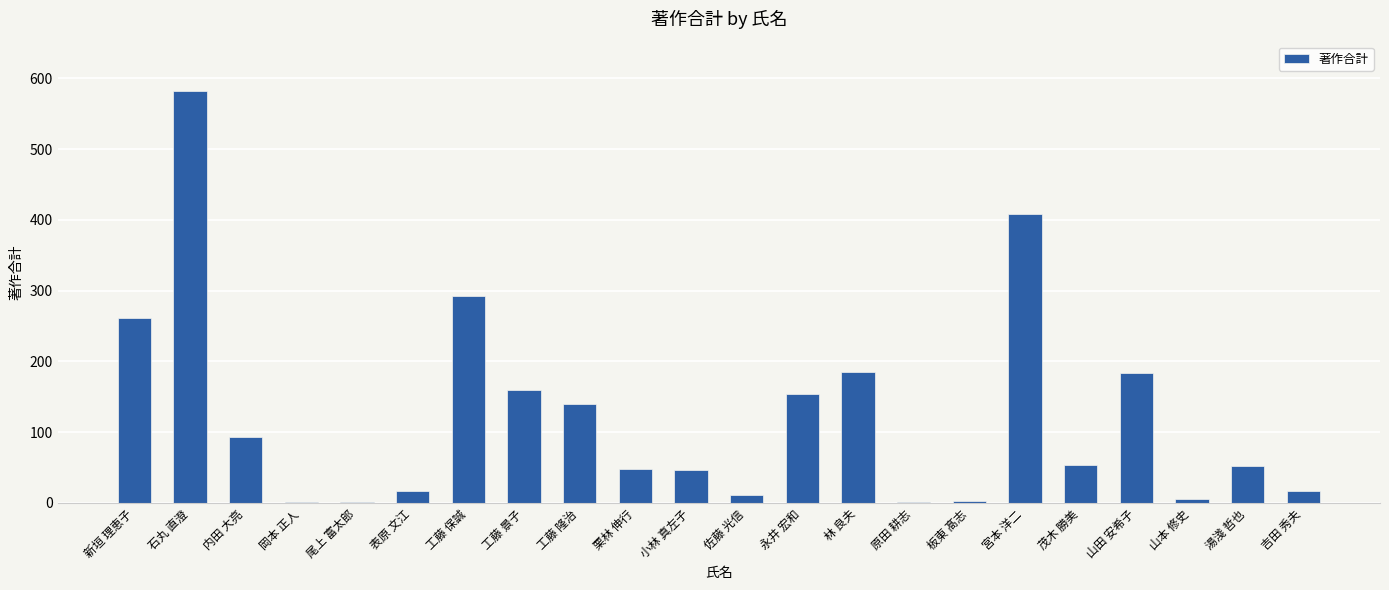

What is the ratio of the value at 小林 真左子 to the value at 湯淺 哲也?

0.9